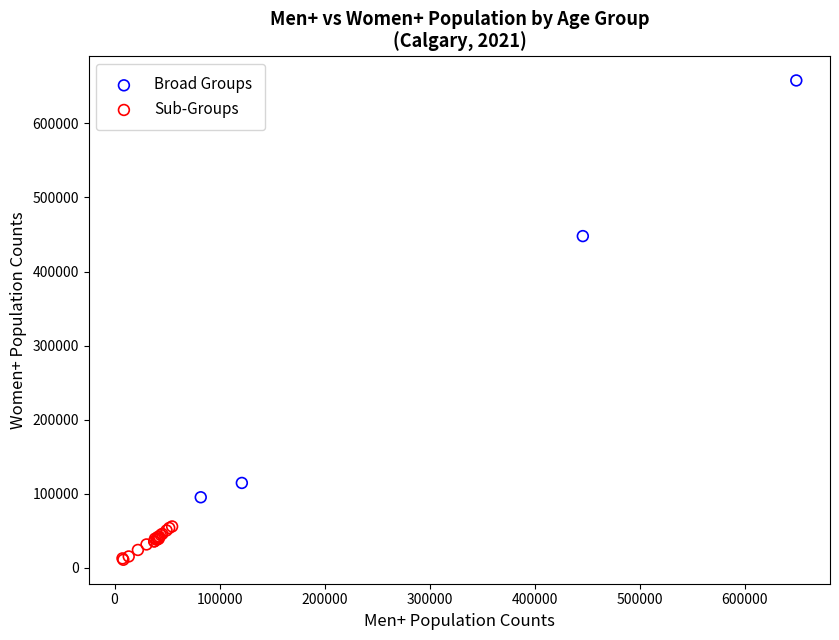

Which series has the widest spread of Y values?

Broad Groups